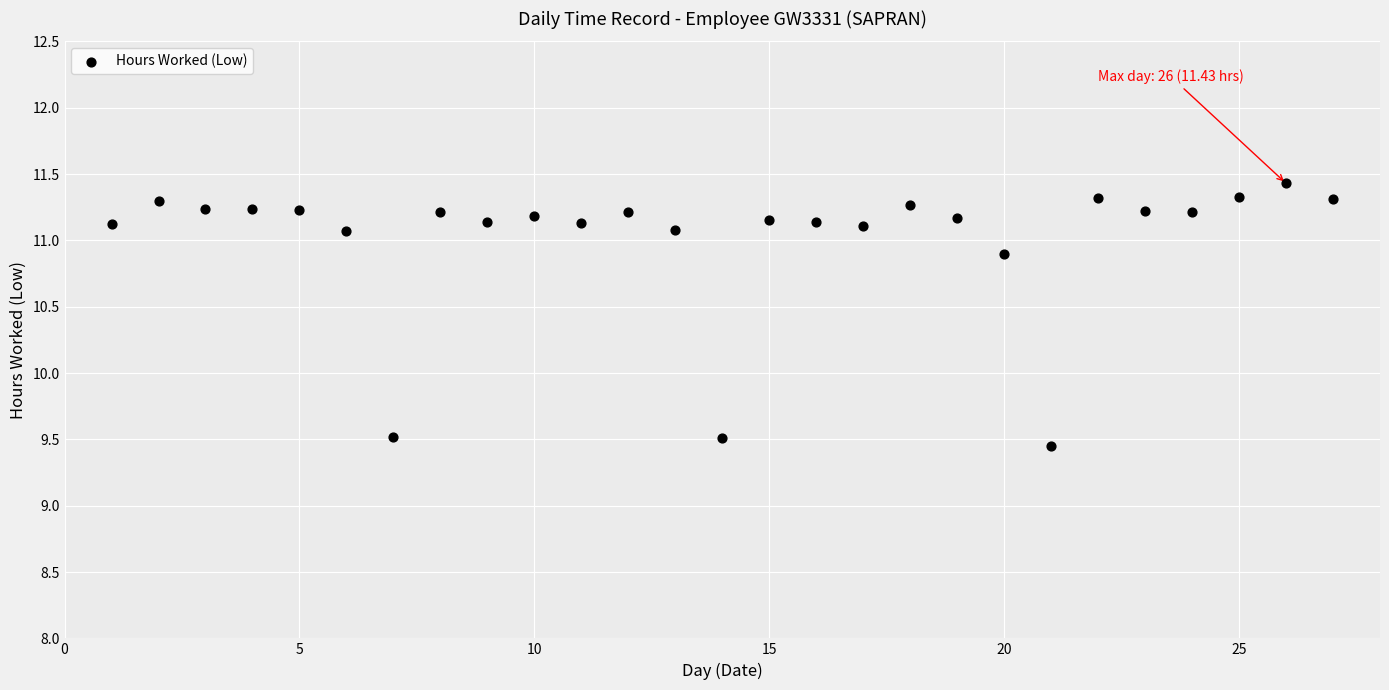

What is the range of X values (max minus min)?

26.0